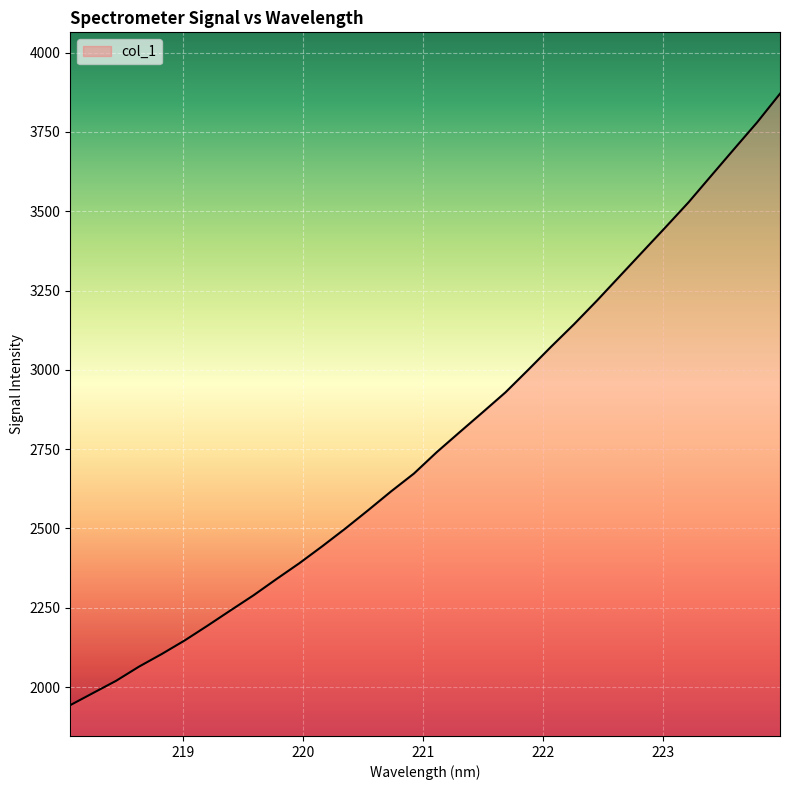

How many lines are shown in the chart?

1